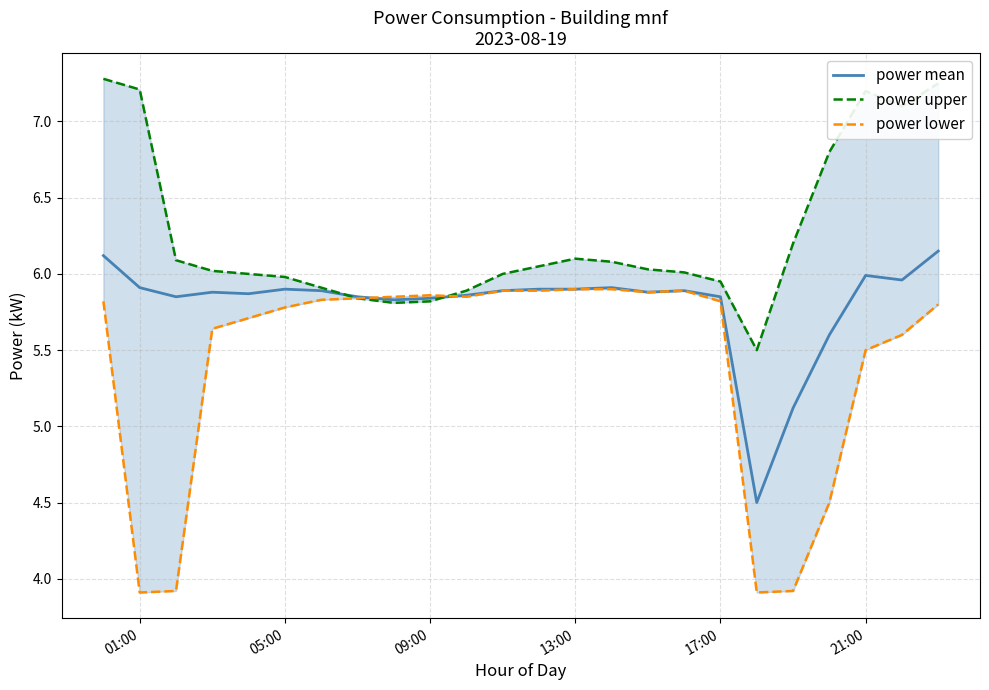

Reading left to right, what are all the values shown in this chart?

power mean: 6.1	5.9	5.8	5.9	5.9	5.9	5.9	5.8	5.8	5.8	5.9	5.9	5.9	5.9	5.9	5.9	5.9	5.8	4.5	5.1	5.6	6.0	6.0	6.2
power upper: 7.3	7.2	6.1	6.0	6.0	6.0	5.9	5.8	5.8	5.8	5.9	6.0	6.0	6.1	6.1	6.0	6.0	6.0	5.5	6.2	6.8	7.2	7.1	7.2
power lower: 5.8	3.9	3.9	5.6	5.7	5.8	5.8	5.8	5.8	5.9	5.8	5.9	5.9	5.9	5.9	5.9	5.9	5.8	3.9	3.9	4.5	5.5	5.6	5.8